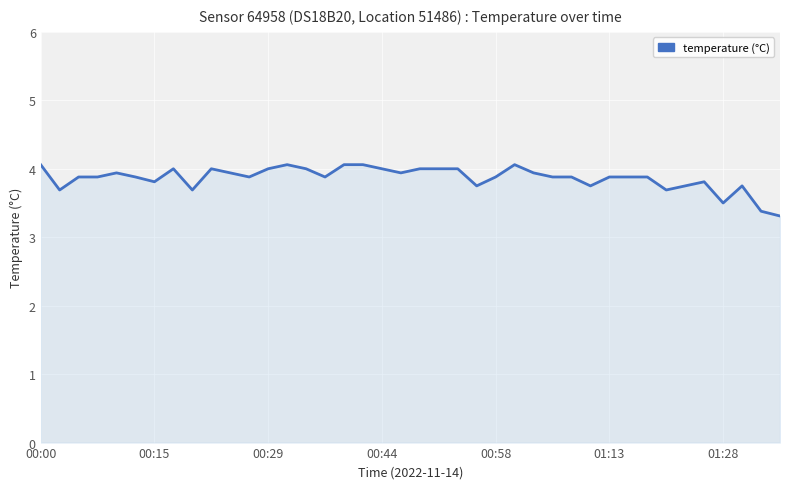

What is the maximum value shown in the chart?

4.1